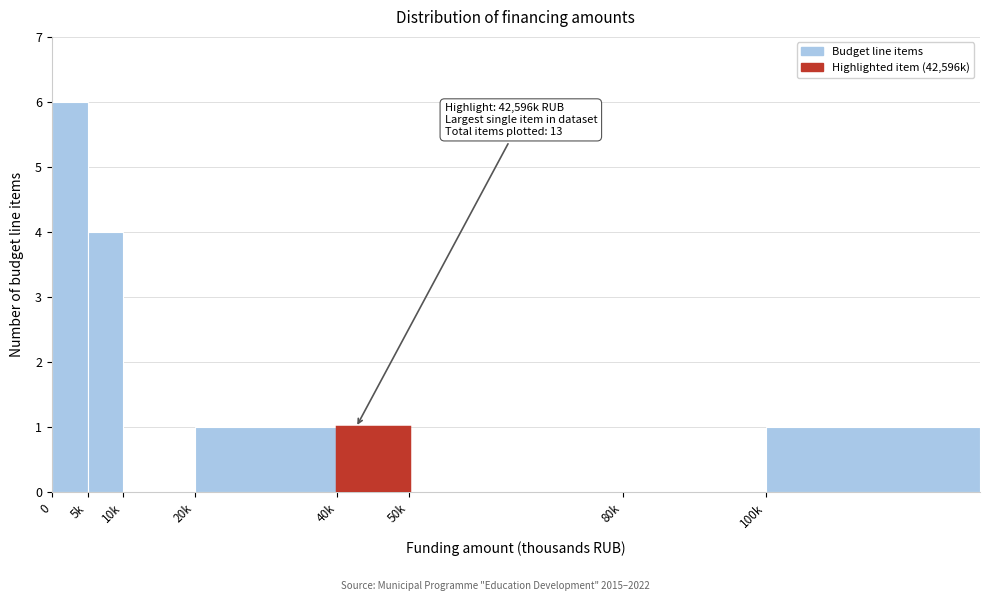

Reading left to right, list all the values displayed in this chart.

0=6	5k=4	10k=0	20k=1	40k=1	50k=0	80k=0	100k=1